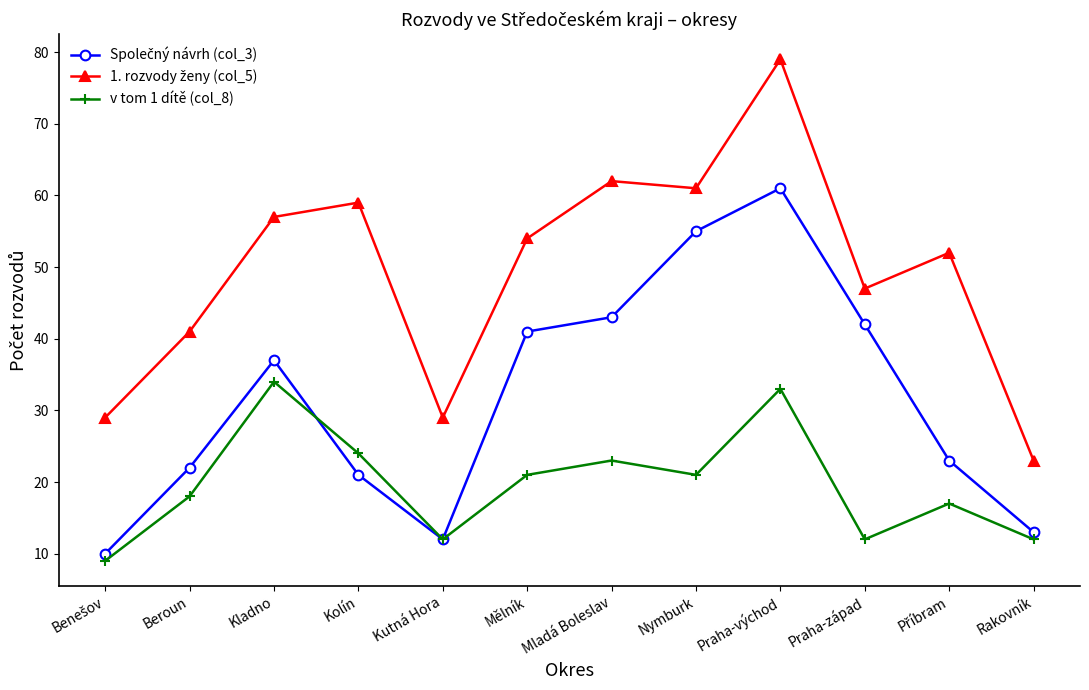

What is the spread (max minus min) of values at Rakovník?

11